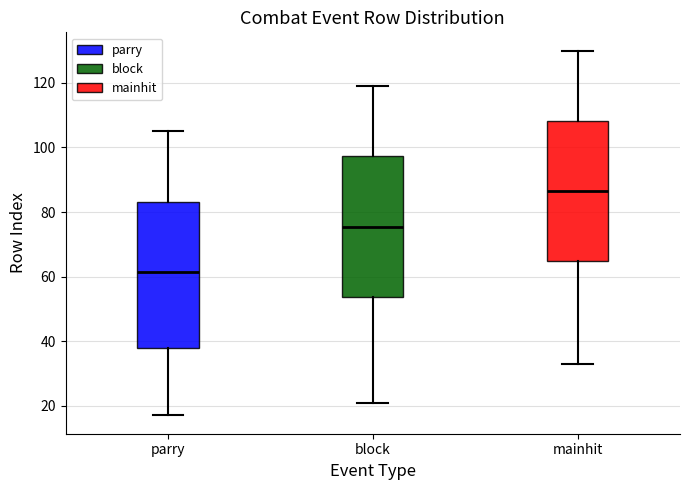

Where does the lower whisker of the box for parry end on the y-axis? The values are not printed on the chart, so give them approximately, as read against the axis.

18